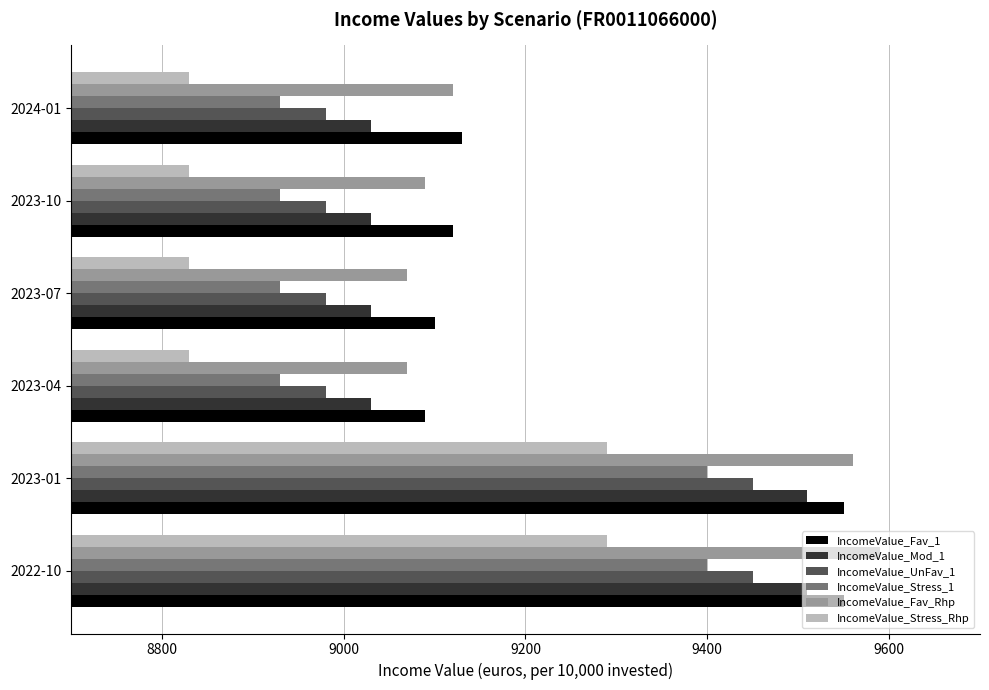

Which series has the largest range (max minus min)?

IncomeValue_Fav_Rhp